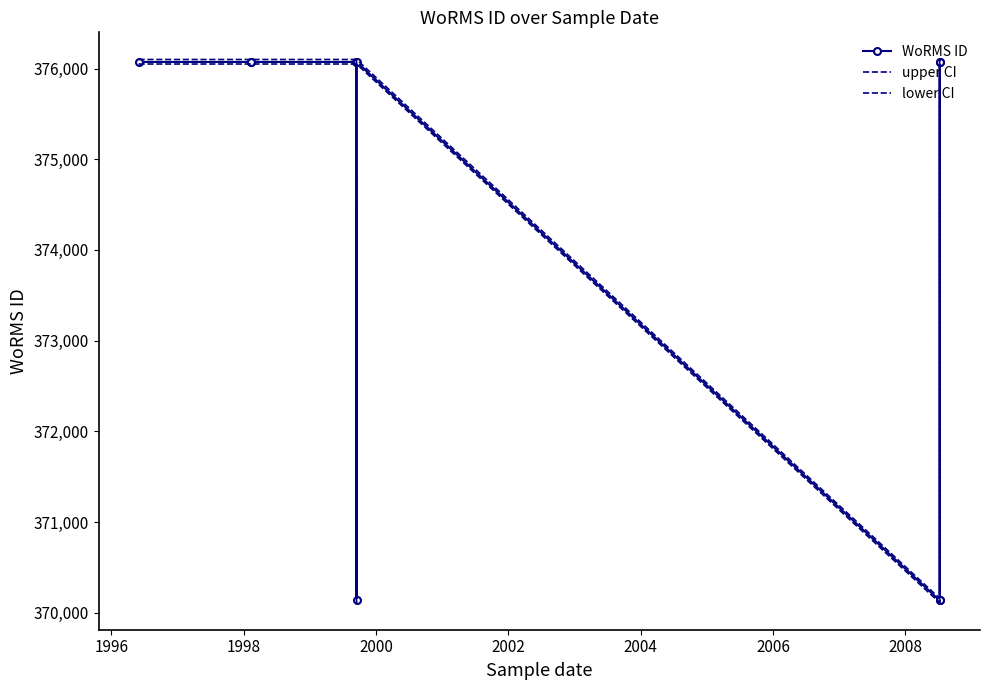

Rank the series by their maximum value, from lowest to highest.

lower CI, WoRMS ID, upper CI